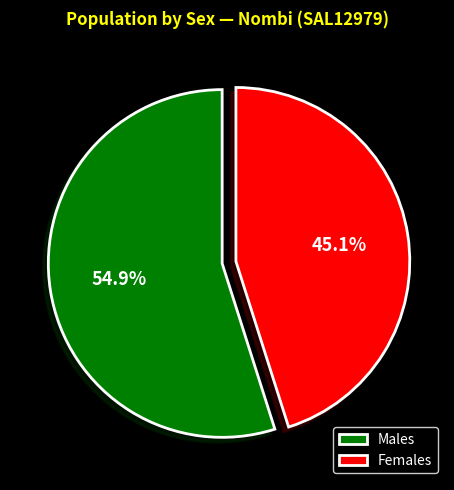

Which slice is the largest?

Males